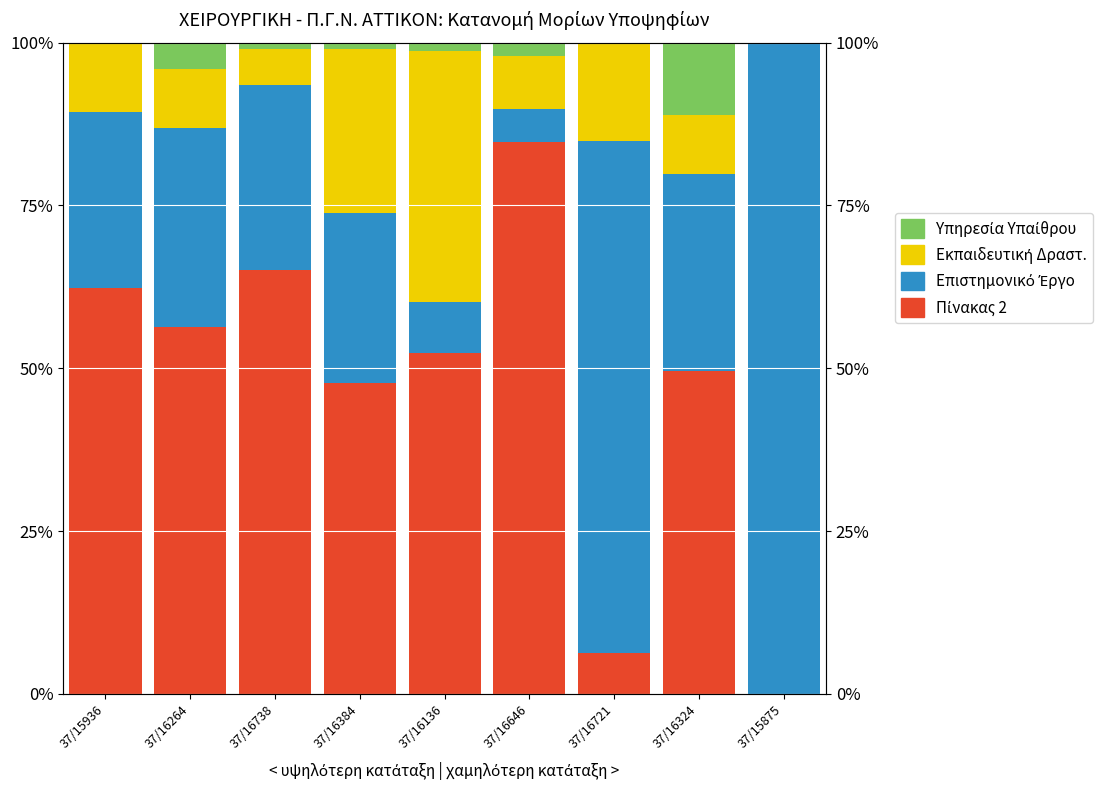

At how many categories does at least one series exceed 64?

4